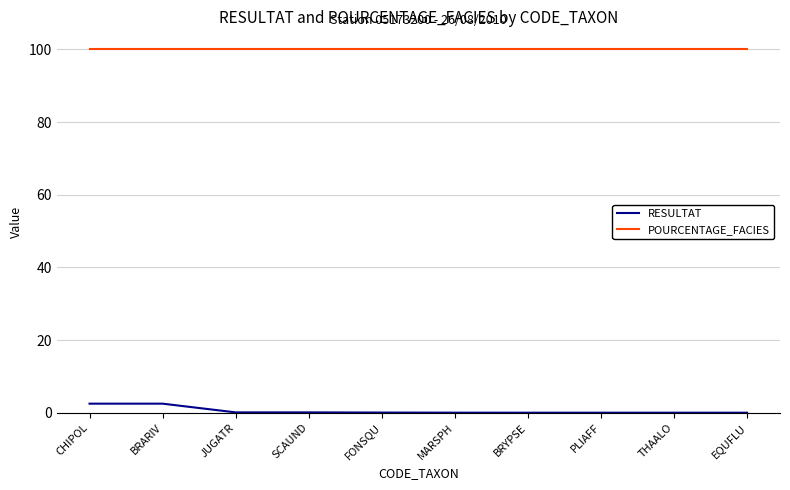

Which series has the largest total across all categories?

POURCENTAGE_FACIES